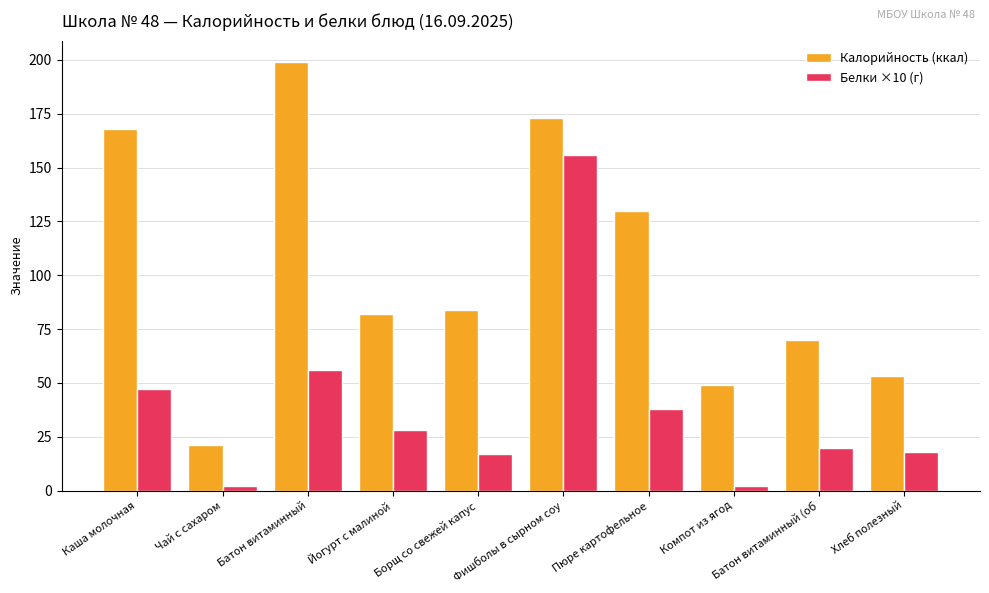

True or false: Калорийность (ккал) has a value of 21 at Чай с сахаром.

True